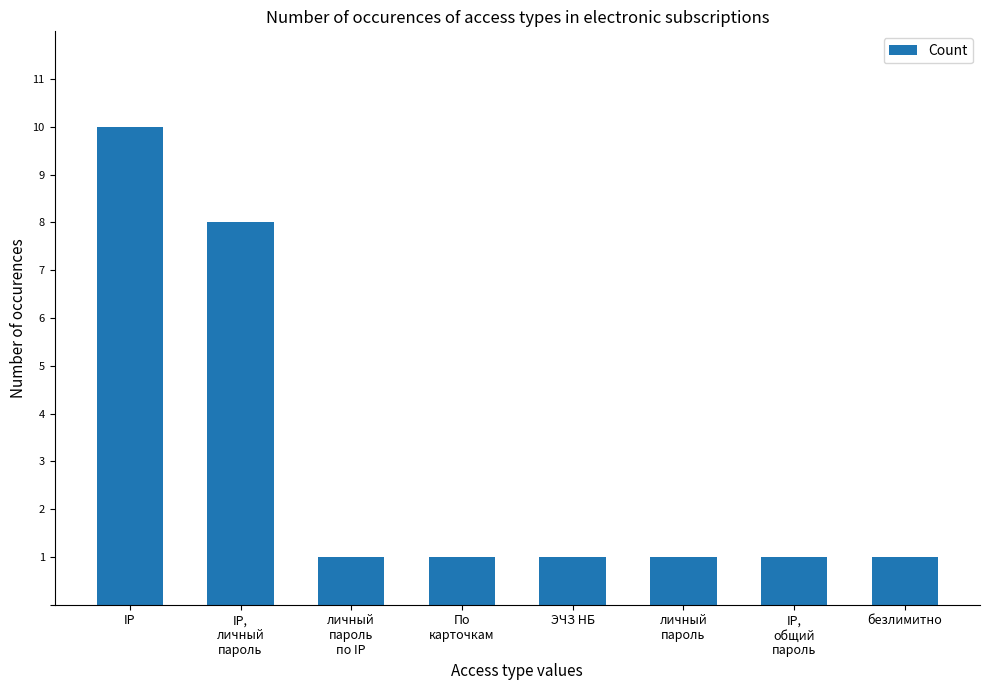

What is the sum of all values?

24